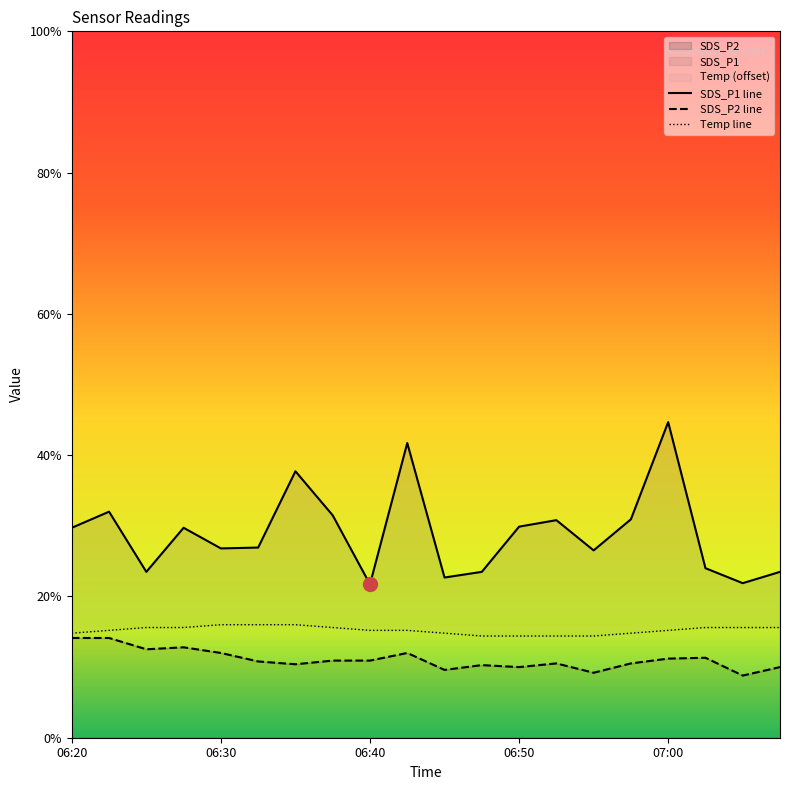

True or false: Temp and SDS_P1 cross at least once.

False